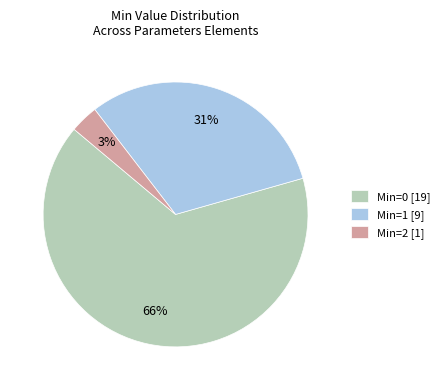

Count the number of slices in the pie.

3